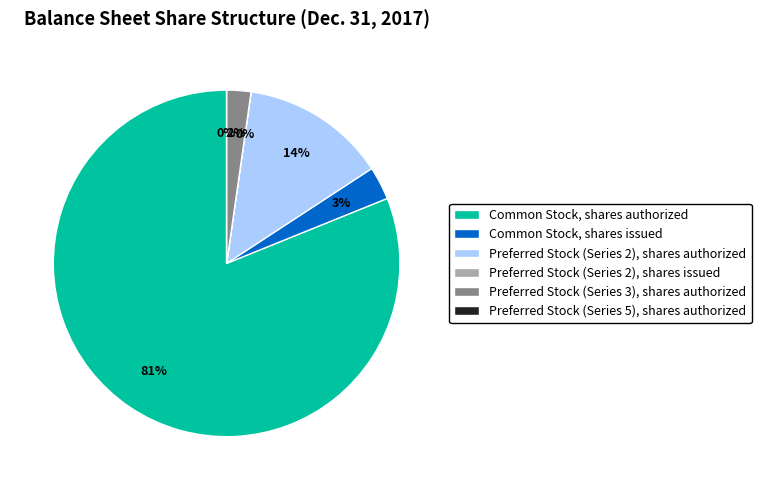

Is there any slice that represents more than half of the pie?

Yes